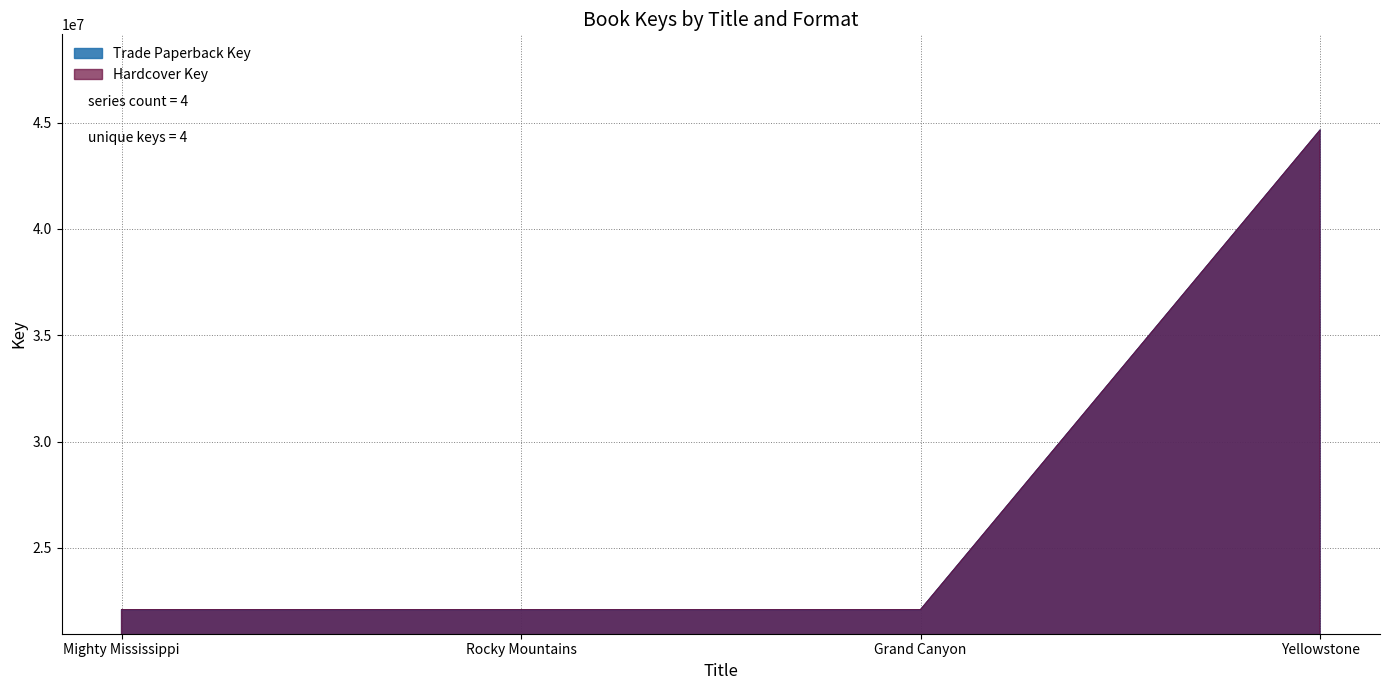

How many values in the Trade Paperback Key series are below 22095281?

2